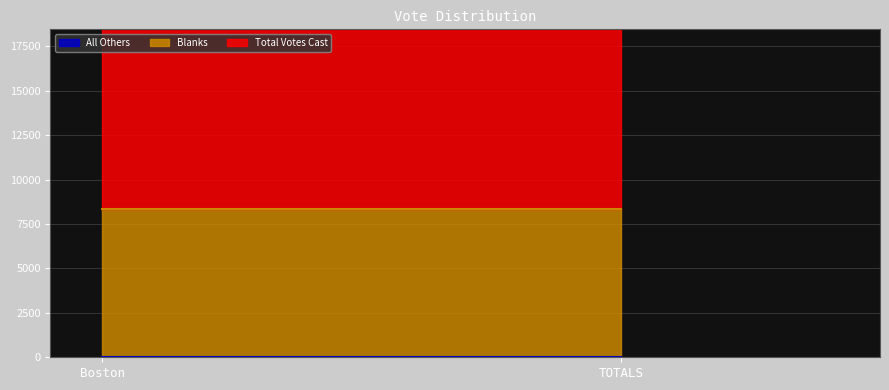

Which label corresponds to the smallest value in the chart?

Boston